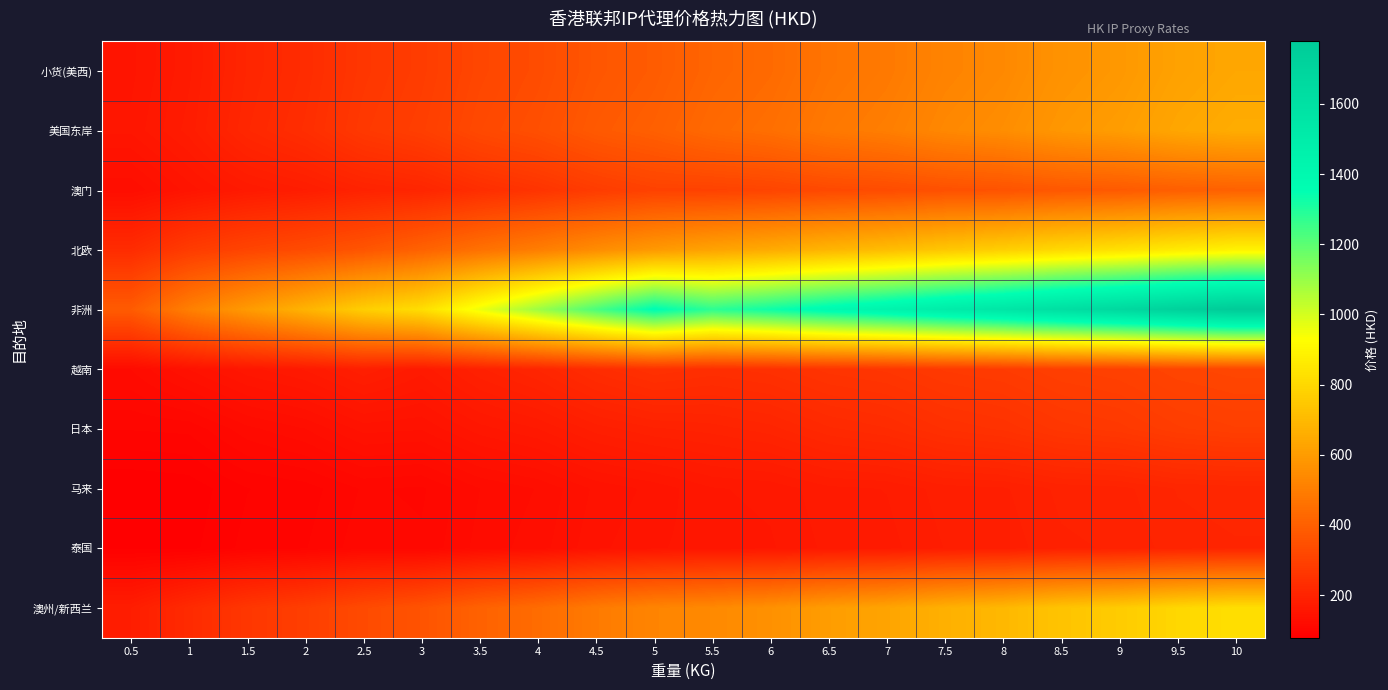

Which series has the largest total across all categories?

非洲